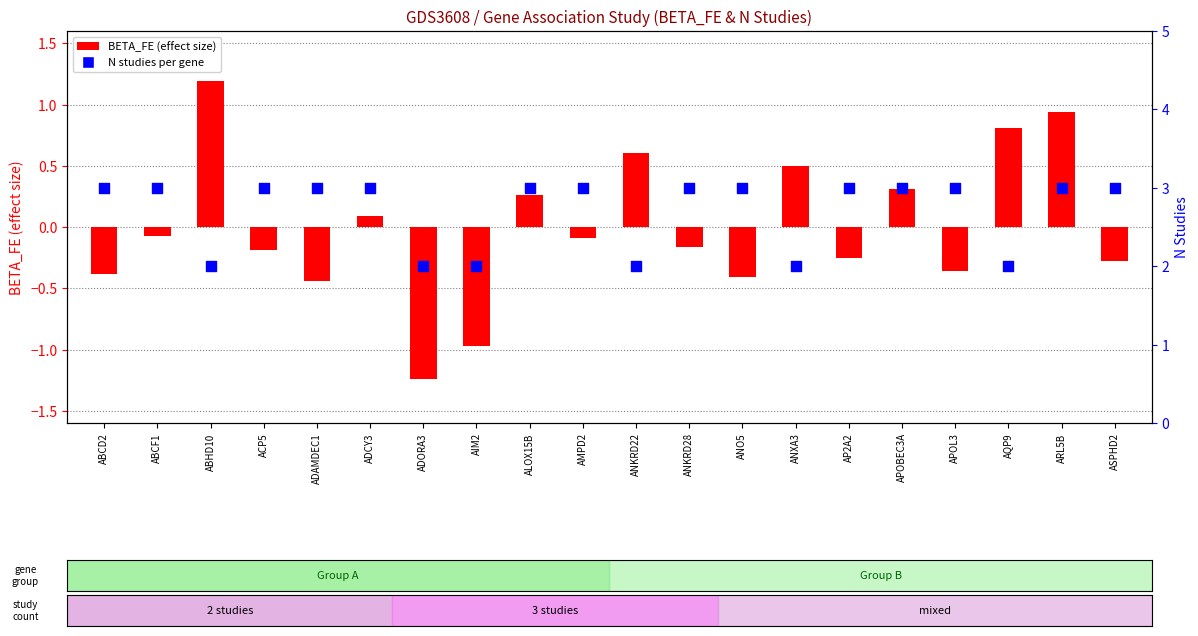

Which series has the largest Y range (max minus min)?

BETA_FE (effect size)